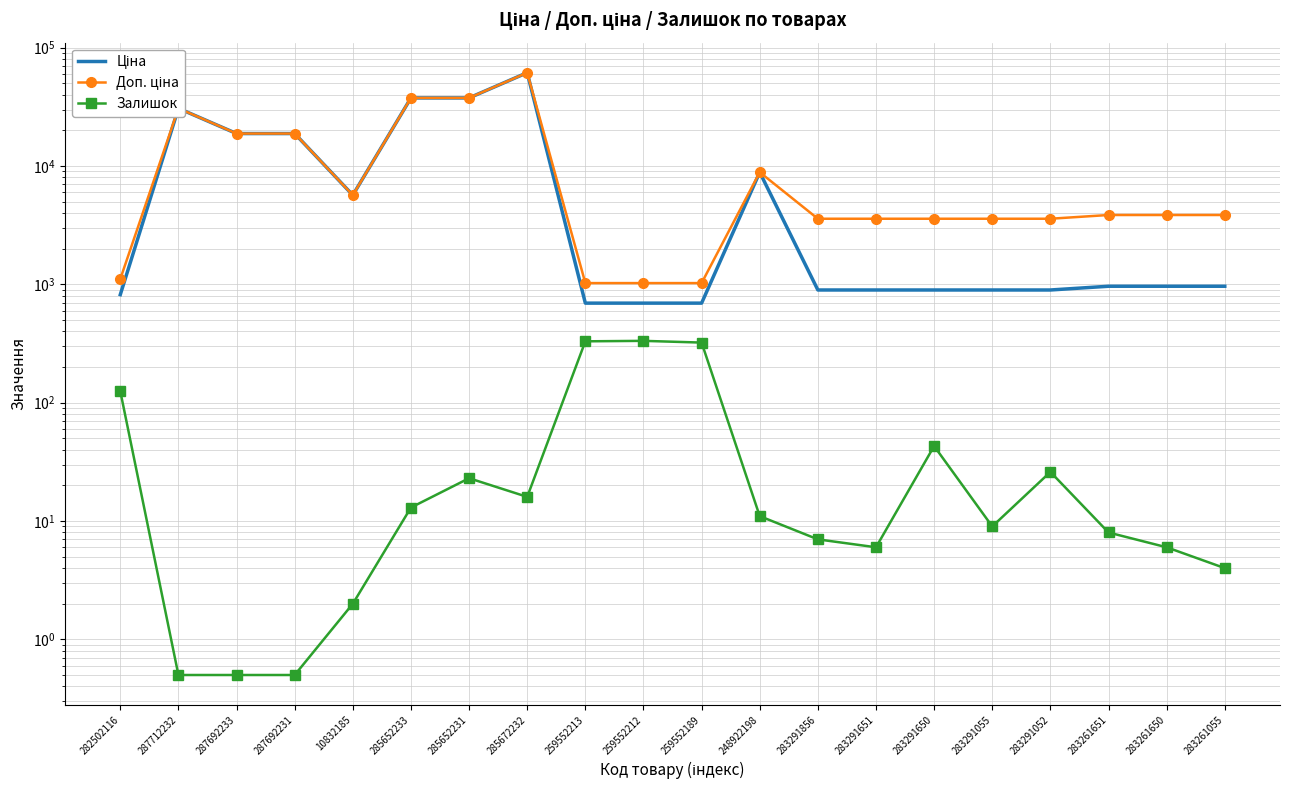

What are all the series names shown in the legend?

Ціна, Доп. ціна, Залишок